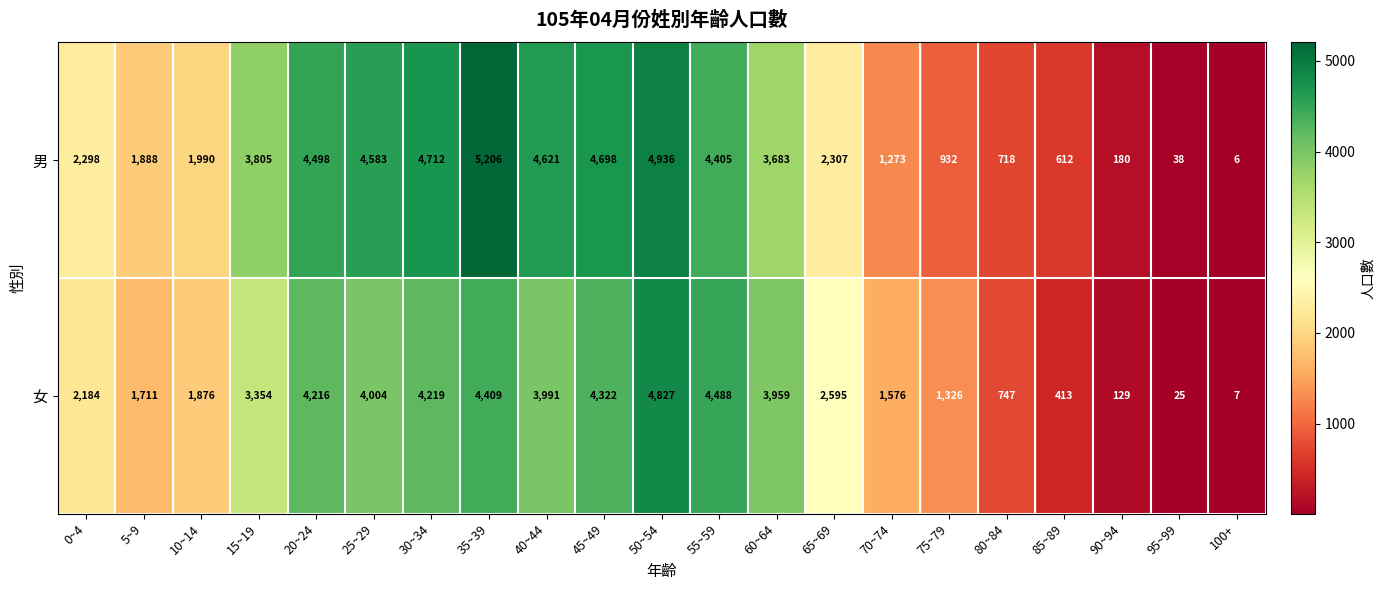

How many values in the 男 series are below 2307?

10